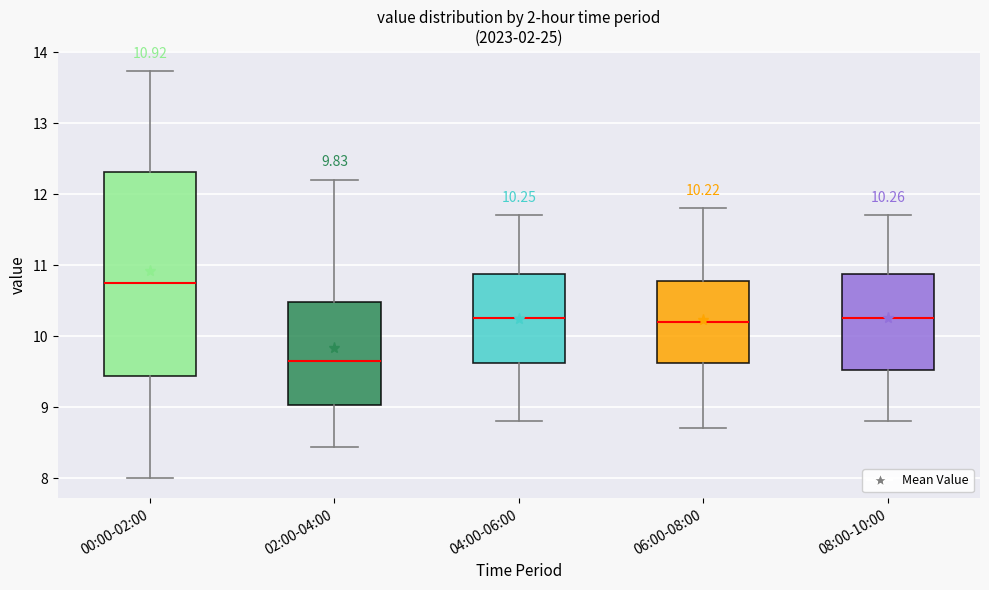

Which box has the lowest median line?

02:00-04:00